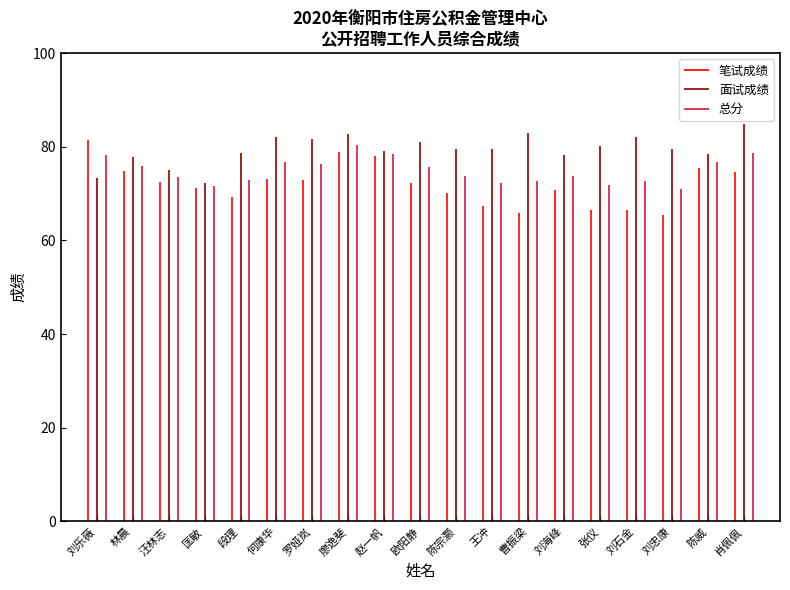

What value does the 笔试成绩 series have at 赵一帆?

78.0